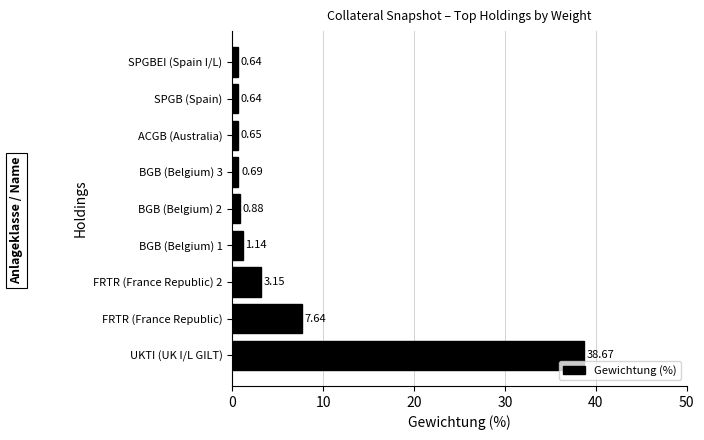

Where is the data nearest to the value 19?

FRTR (France Republic)